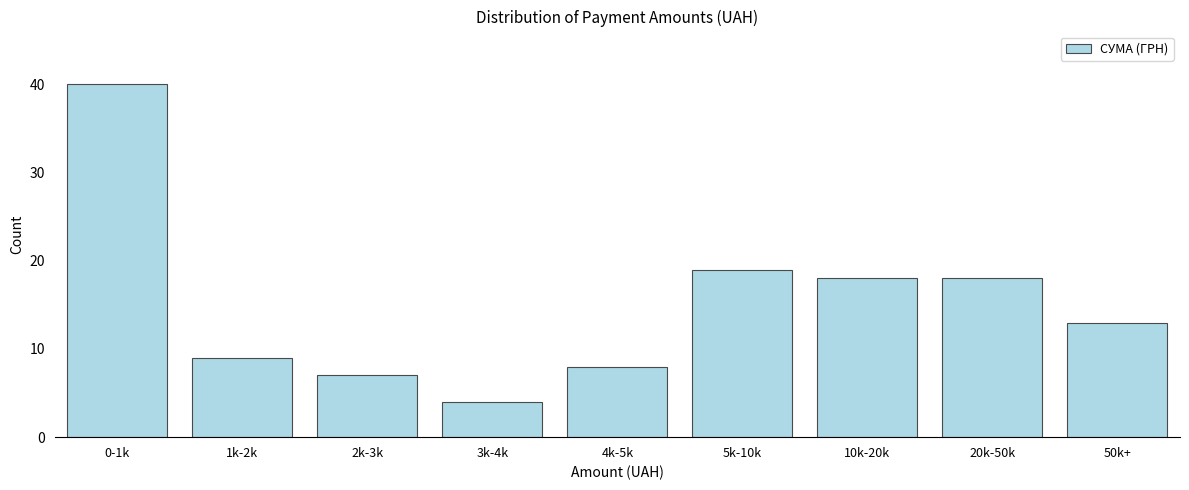

Reading left to right, list all the values displayed in this chart.

0-1k=40	1k-2k=9	2k-3k=7	3k-4k=4	4k-5k=8	5k-10k=19	10k-20k=18	20k-50k=18	50k+=13